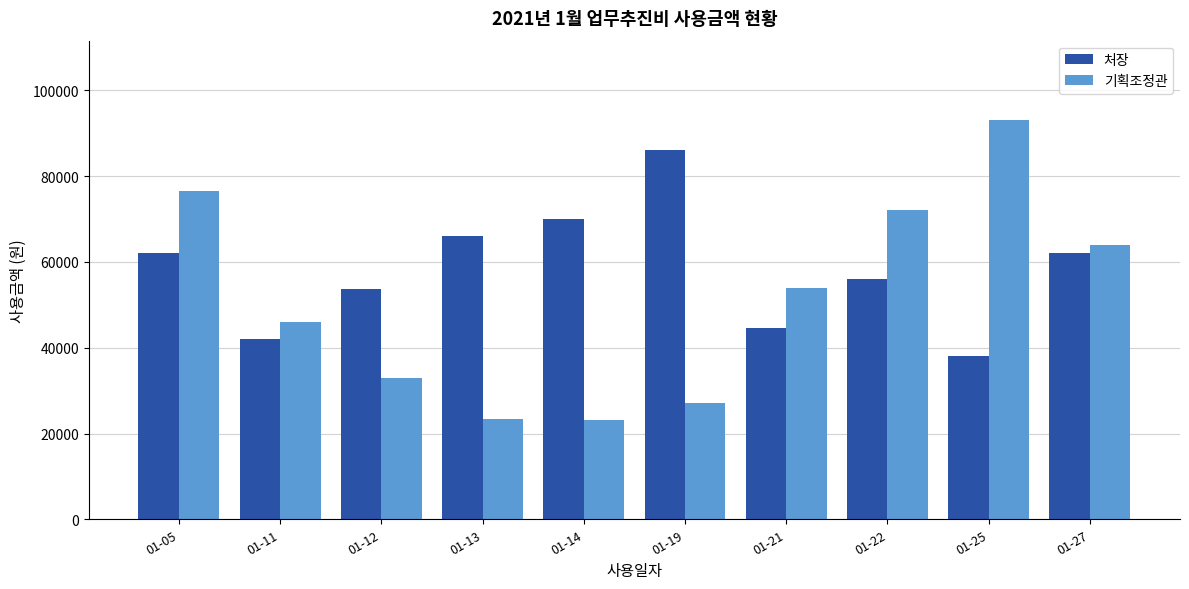

Are the bars grouped side by side (vs. stacked)?

Yes